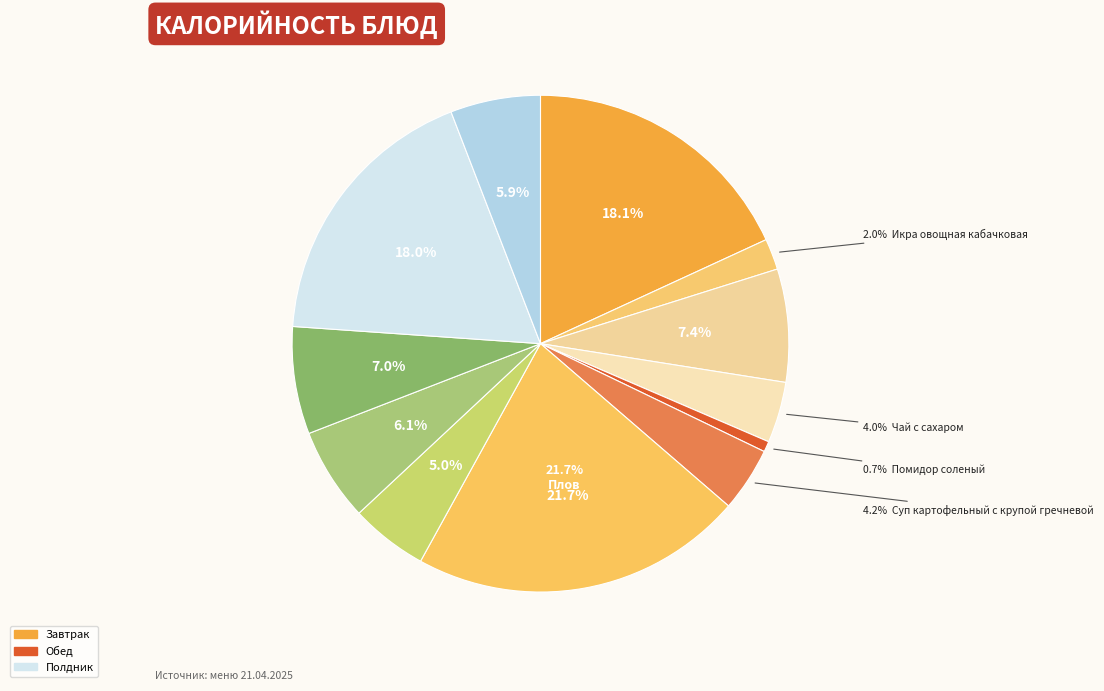

Which slice is the largest?

Плов